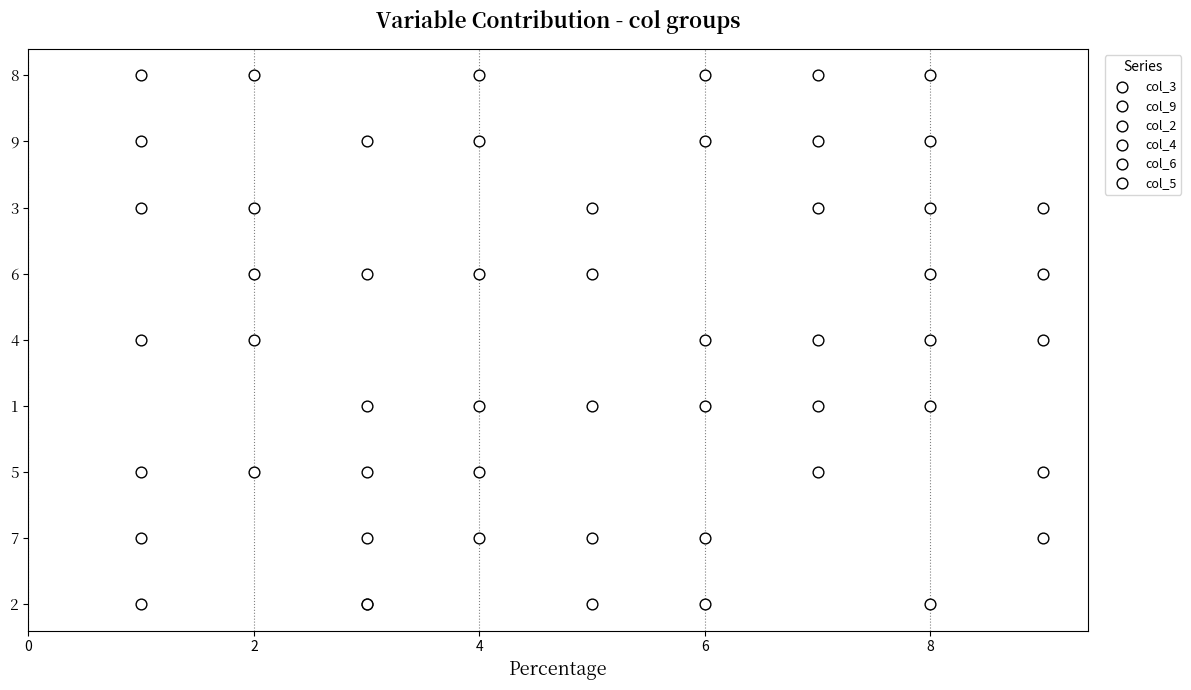

Which series reaches the minimum Y coordinate?

col_3